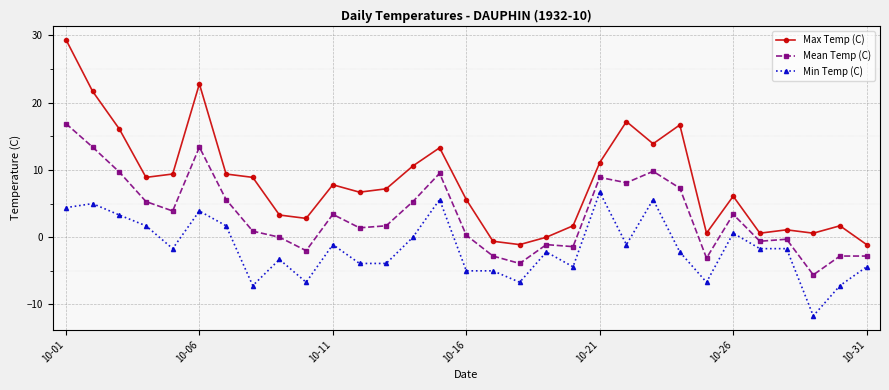

What is the difference between the maximum and minimum values in the Max Temp (C) series?

30.5